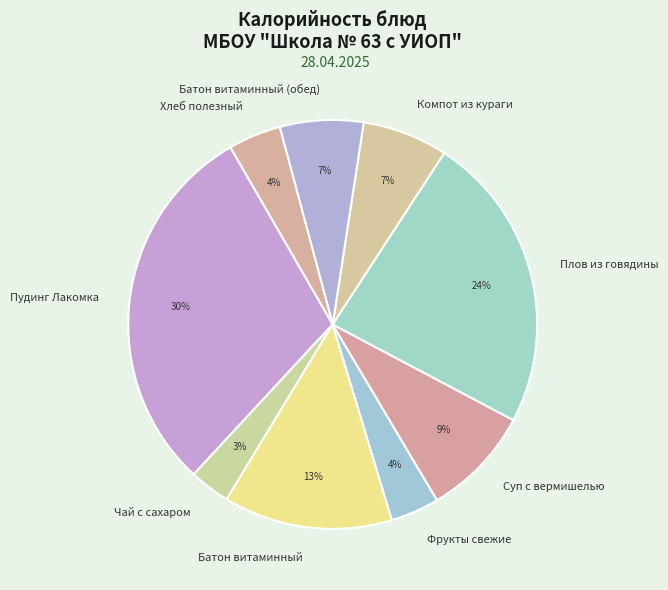

What percentage is the Пудинг Лакомка slice, to the nearest percent?

30%